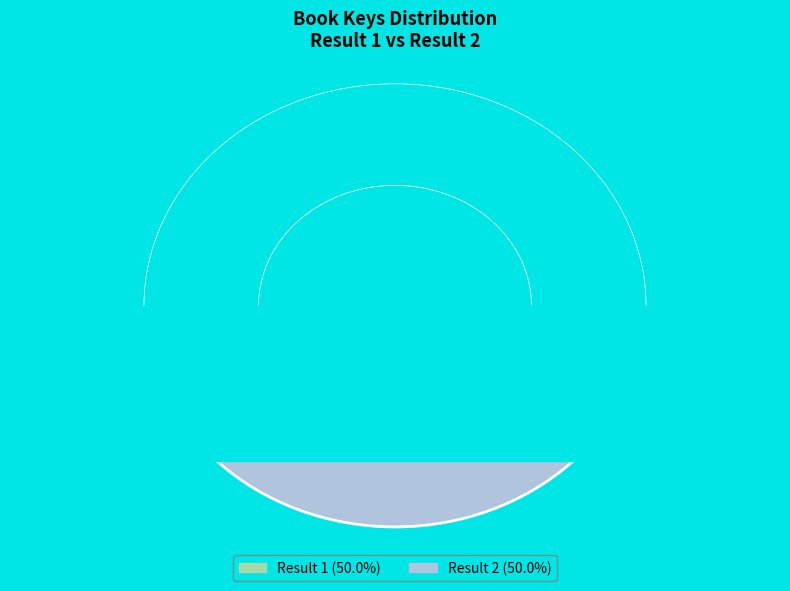

Count the number of slices in the pie.

2